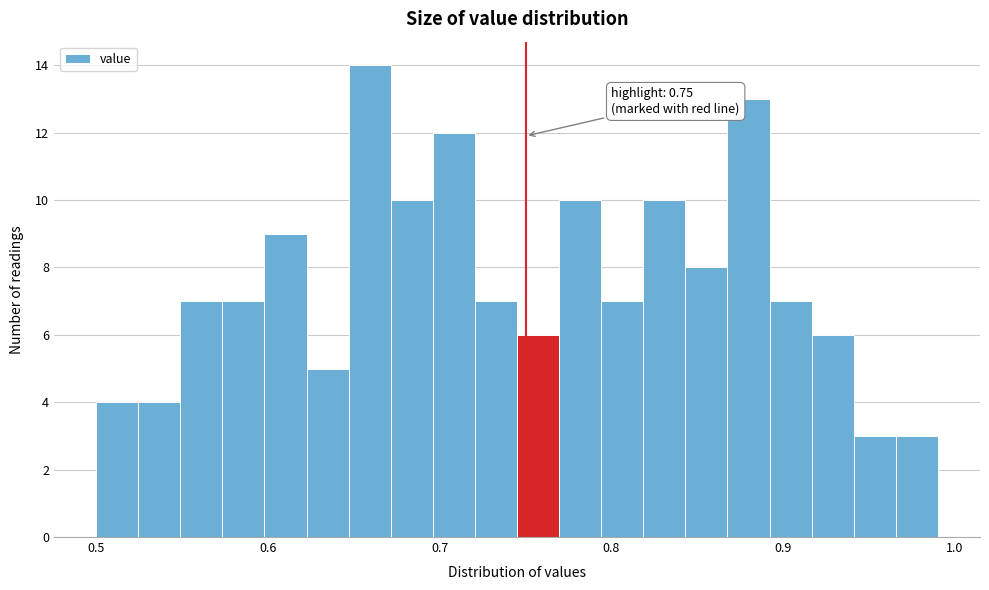

Around what value on the x-axis is the tallest bar? Give the approximate position of its centre, as read against the axis.

0.66